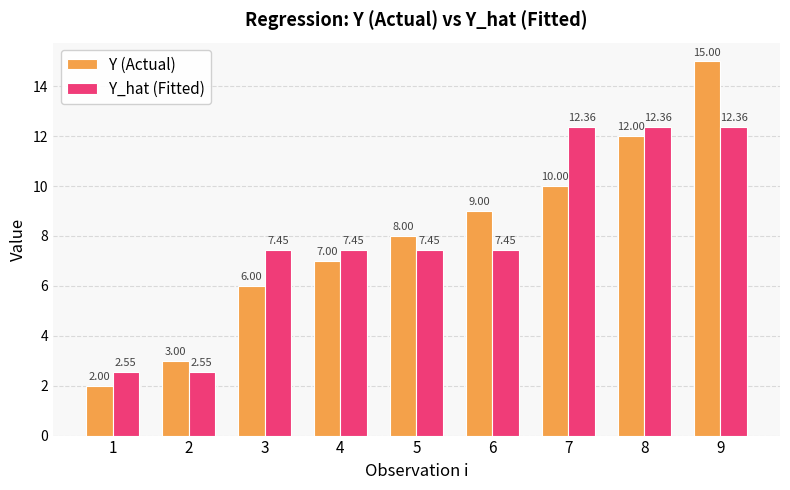

Does the chart contain stacked bars?

No